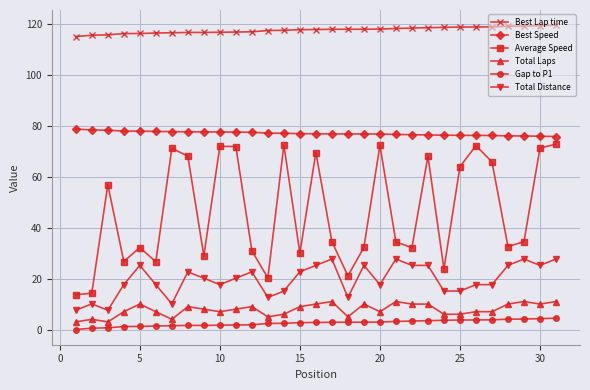

Which series has the largest total across all categories?

Best Lap time